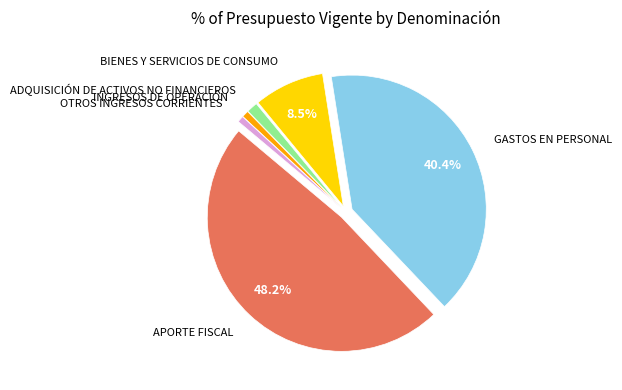

The INGRESOS DE OPERACIÓN slice represents 10% of the pie. True or false?

False